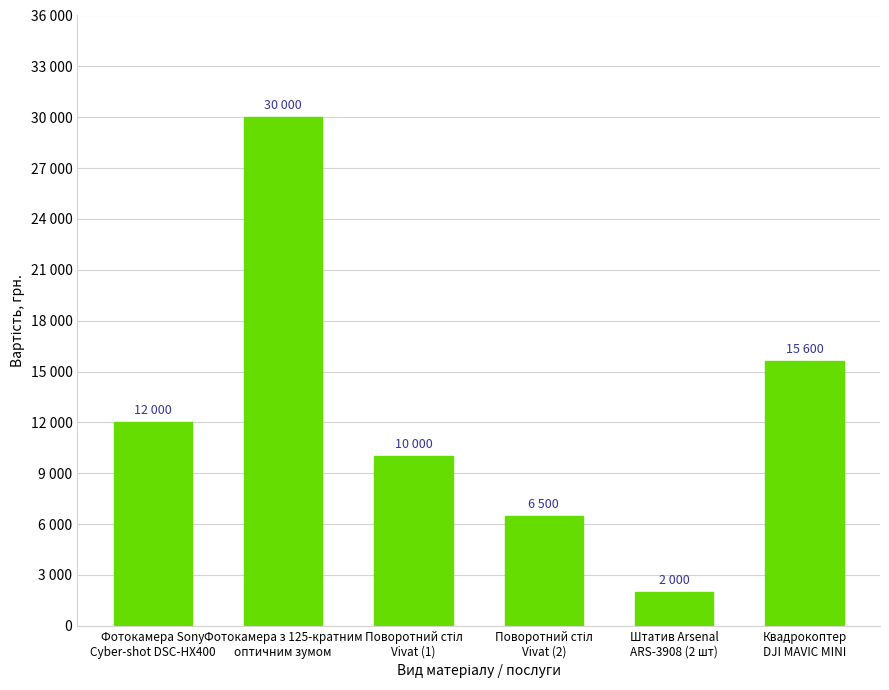

What is the average value?

12683